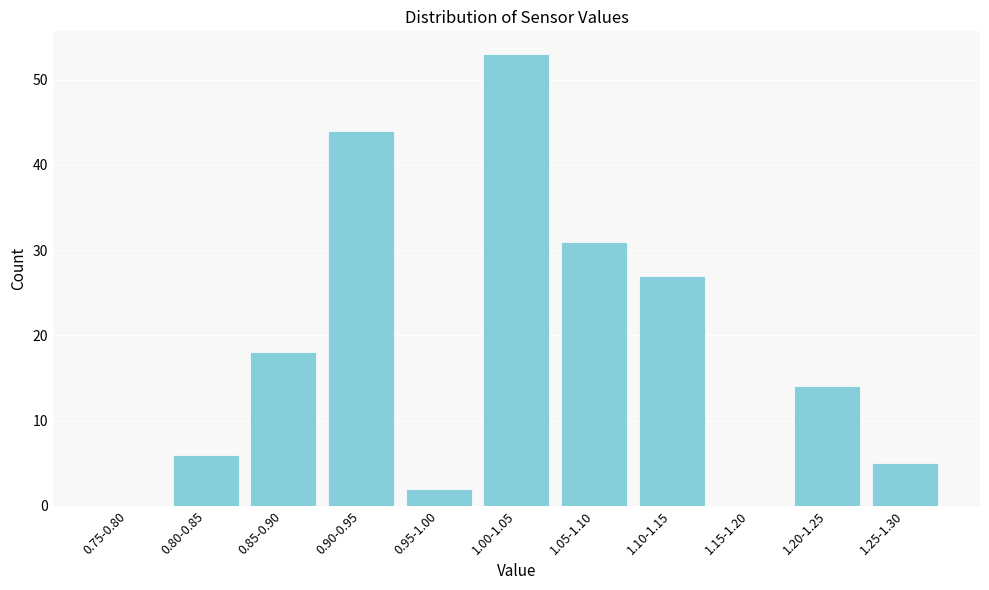

Reading left to right, list all the values displayed in this chart.

0.75-0.80=0	0.80-0.85=6	0.85-0.90=18	0.90-0.95=44	0.95-1.00=2	1.00-1.05=53	1.05-1.10=31	1.10-1.15=27	1.15-1.20=0	1.20-1.25=14	1.25-1.30=5